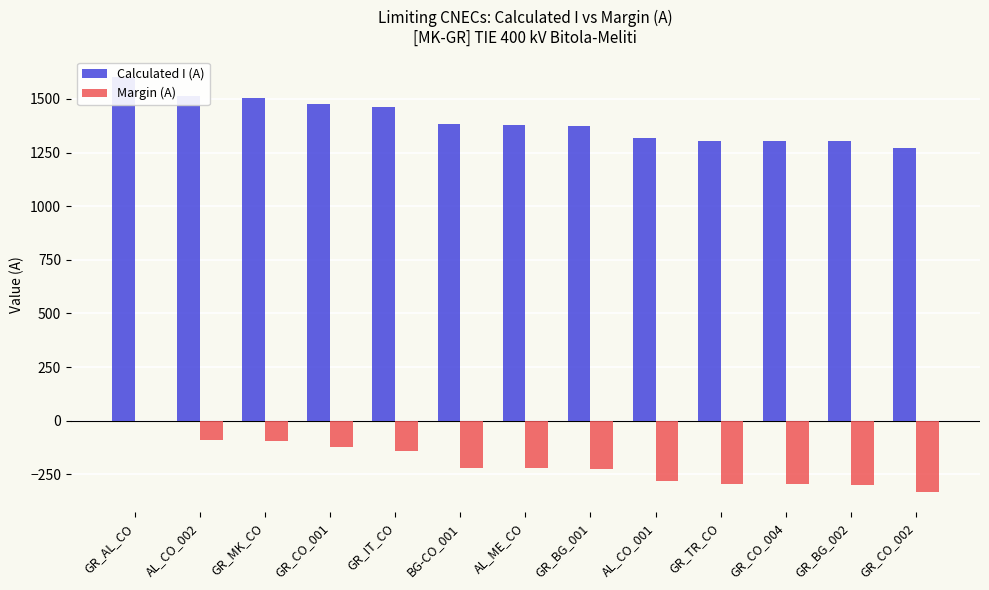

Is the value of Calculated I (A) at AL_ME_CO greater than the value of Margin (A) at GR_AL_CO?

Yes